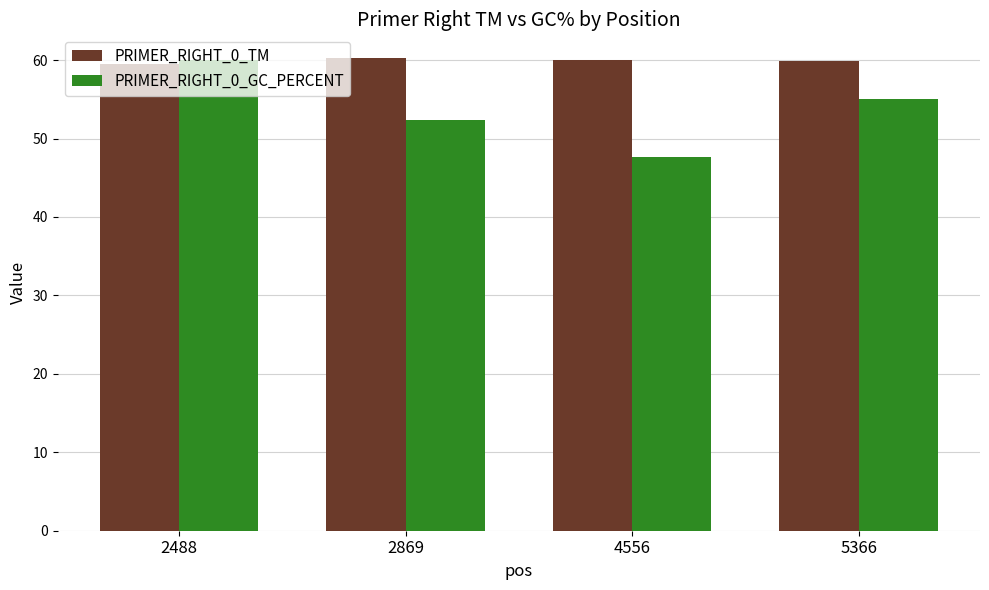

What is the maximum value shown in the chart?

60.3